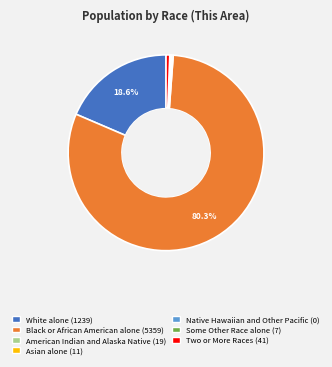

What percentage is the Black or African American alone slice, to the nearest percent?

80%